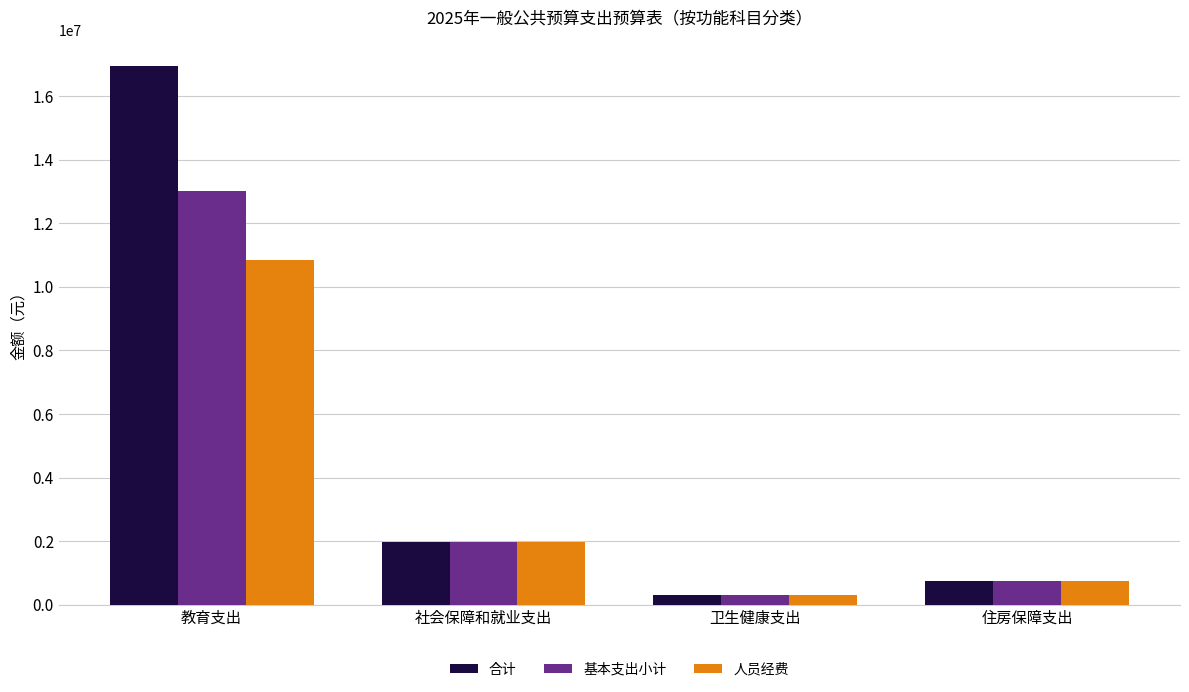

At which label does 人员经费 first exceed 1980621?

教育支出